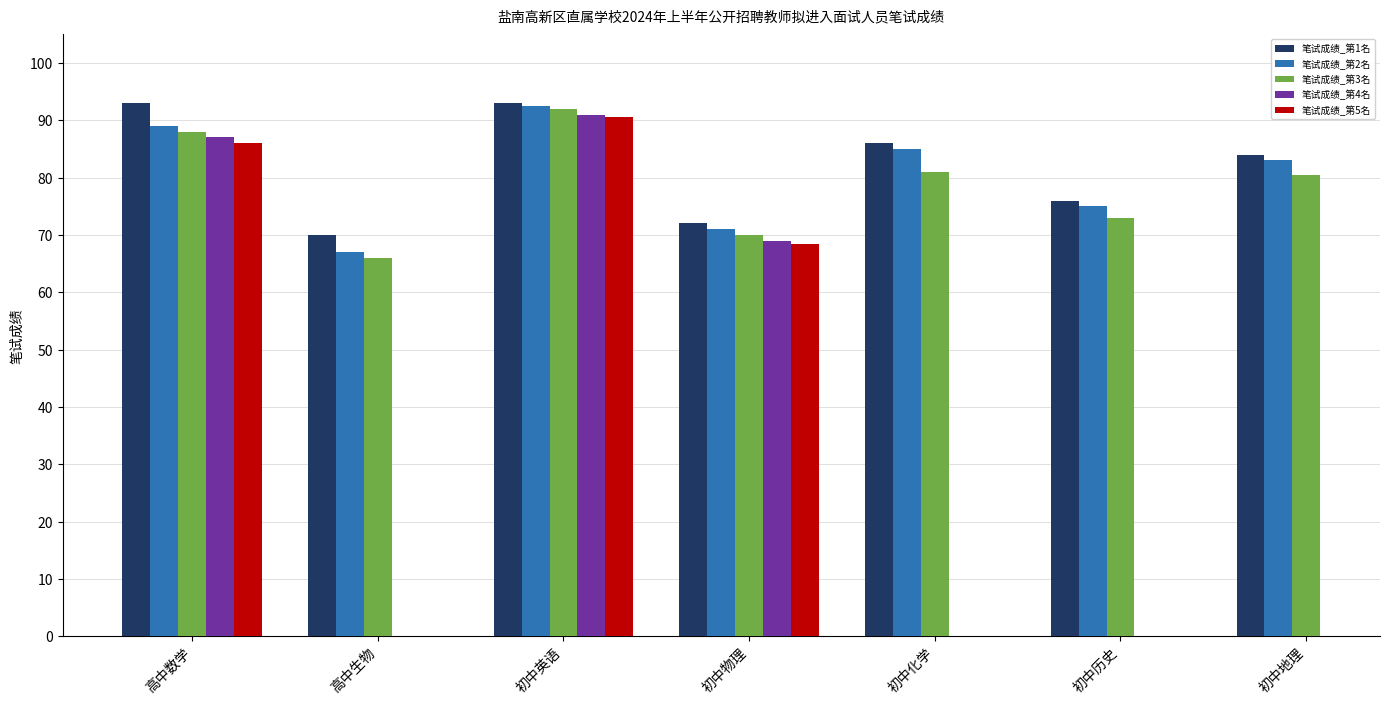

What is the average value of the 笔试成绩_第2名 series?

80.4